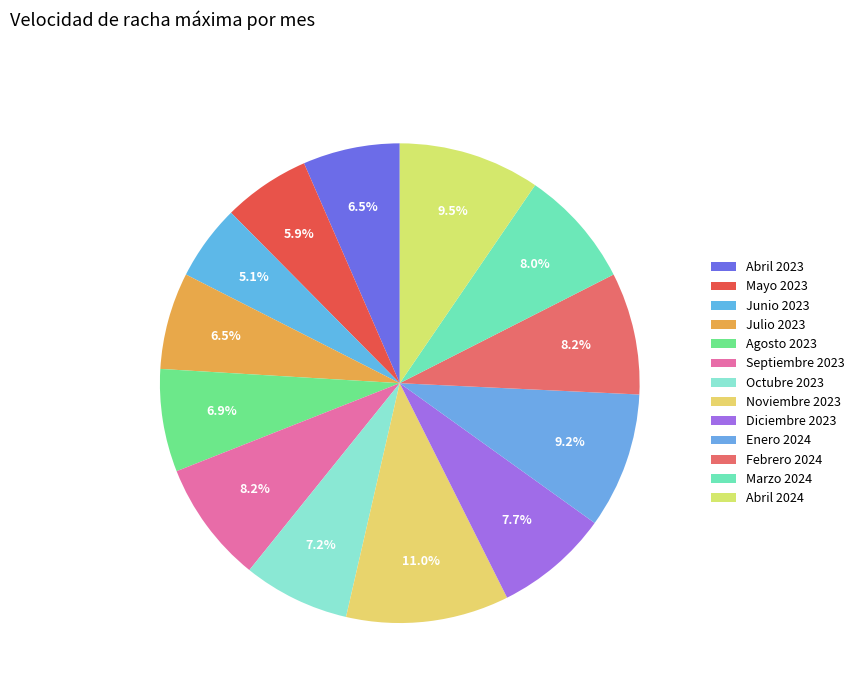

What percentage do Febrero 2024 and Enero 2024 together represent?

17.4%